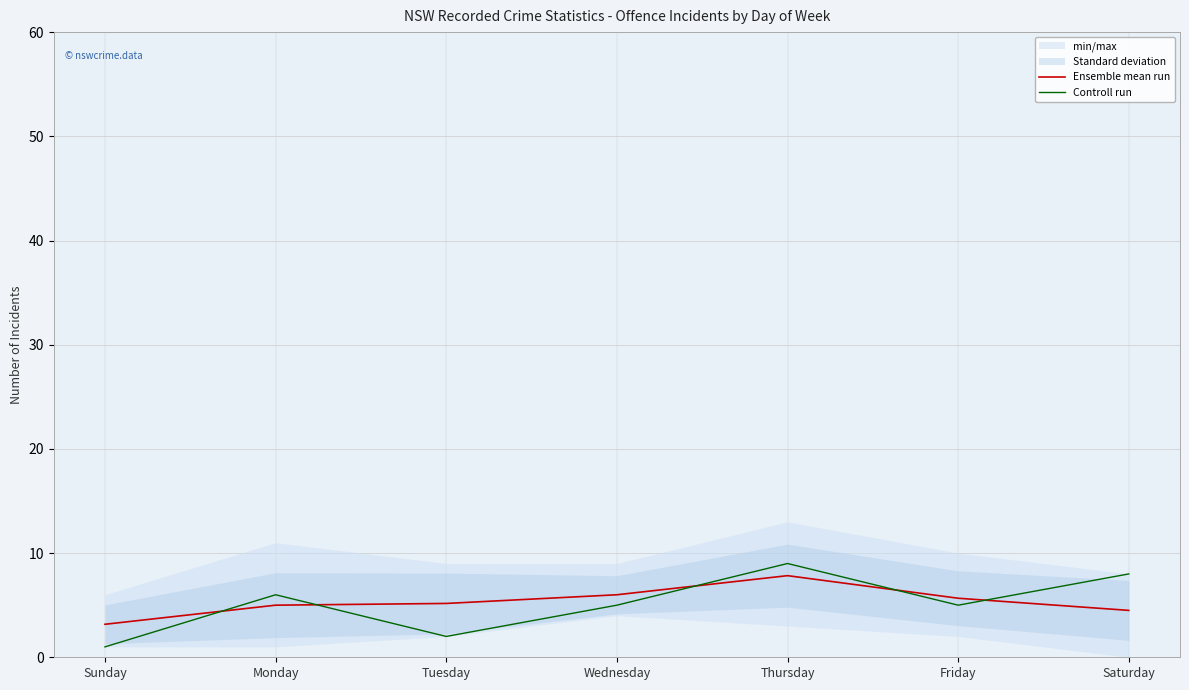

Which series has the widest spread of values?

Controll run